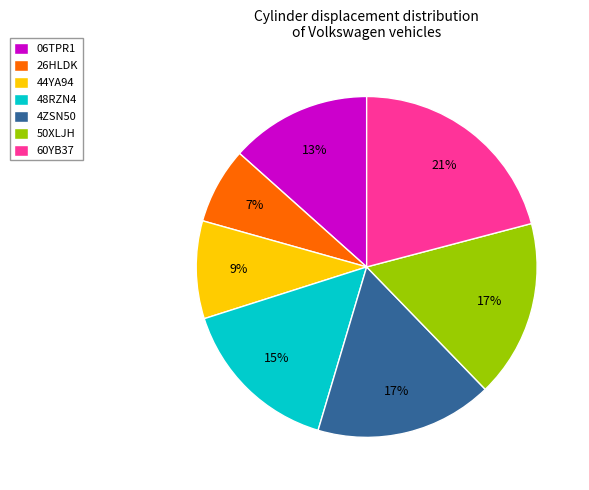

Combined, do 60YB37 and 26HLDK account for over 50%?

No